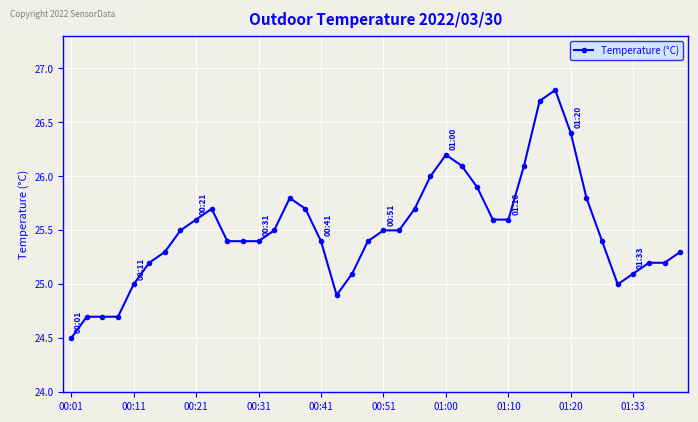

What is the average value?

25.5